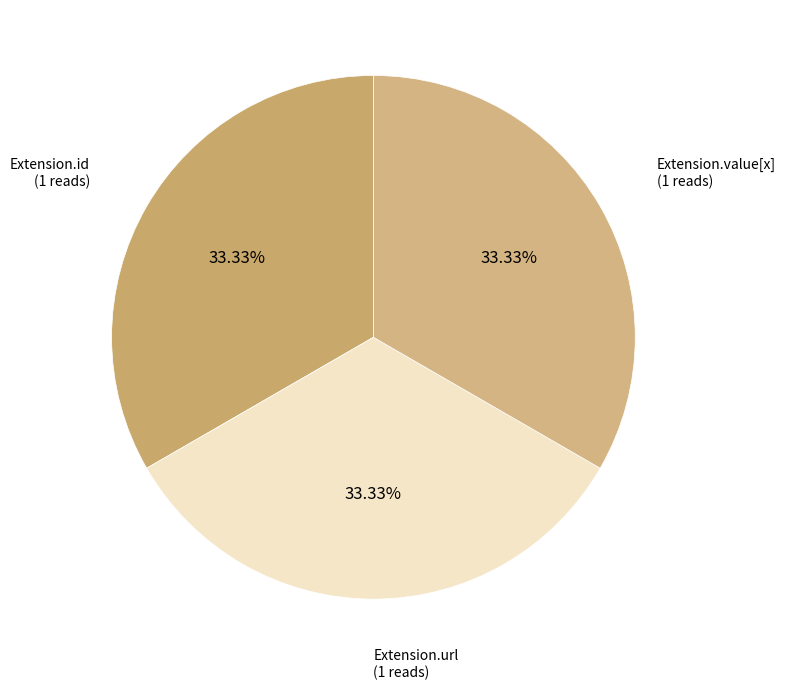

What is the smallest slice in the pie chart?

Extension